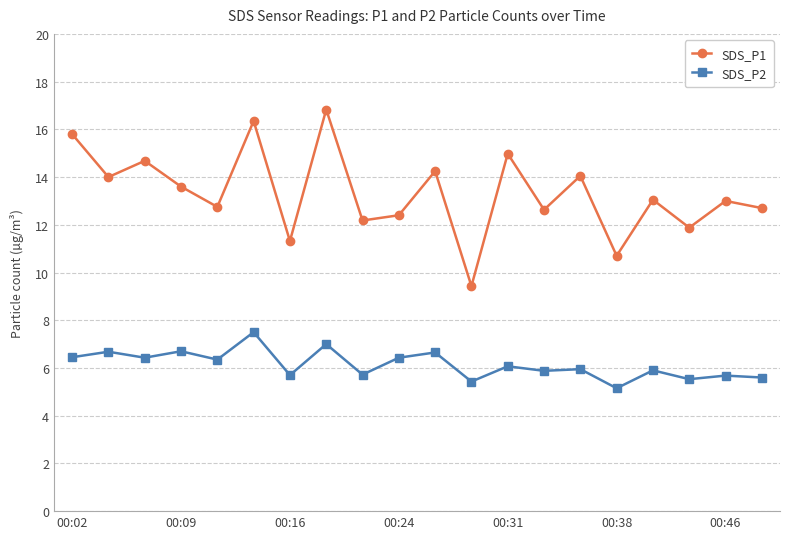

What is the minimum value for SDS_P1?

9.4